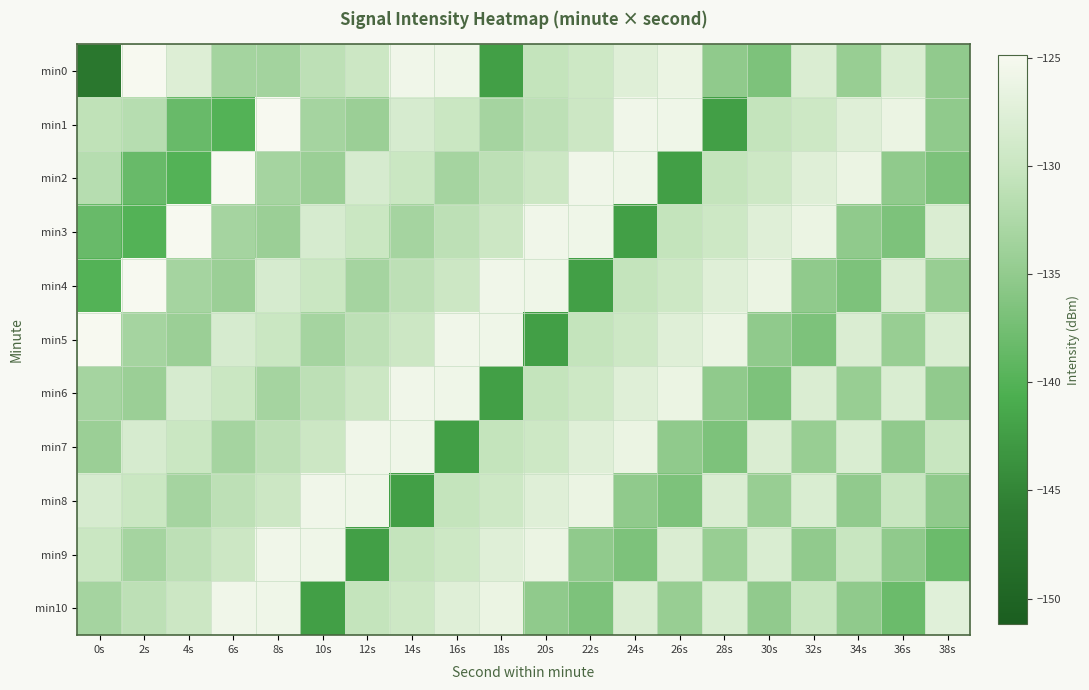

What is the greatest value displayed?

-124.9